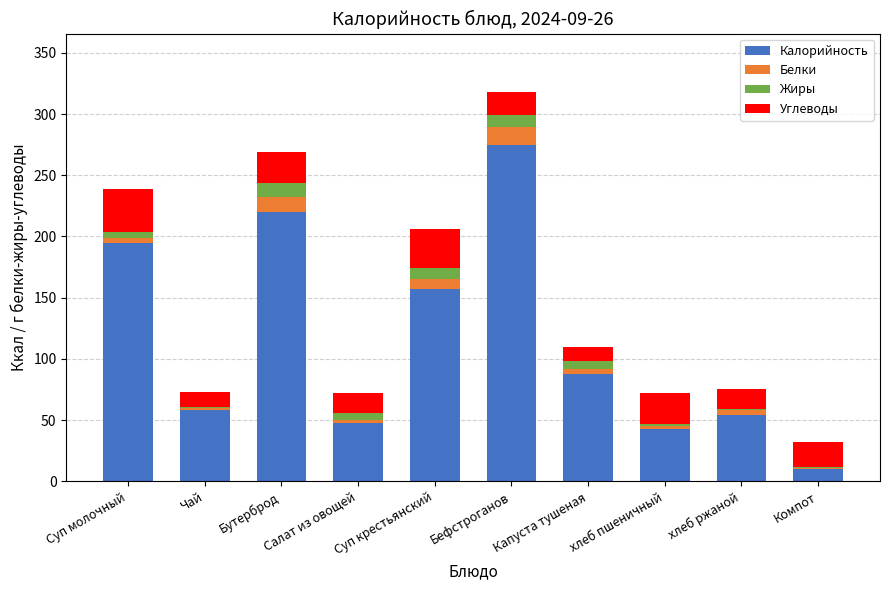

Where is Калорийность nearest to the value 142?

Суп крестьянский